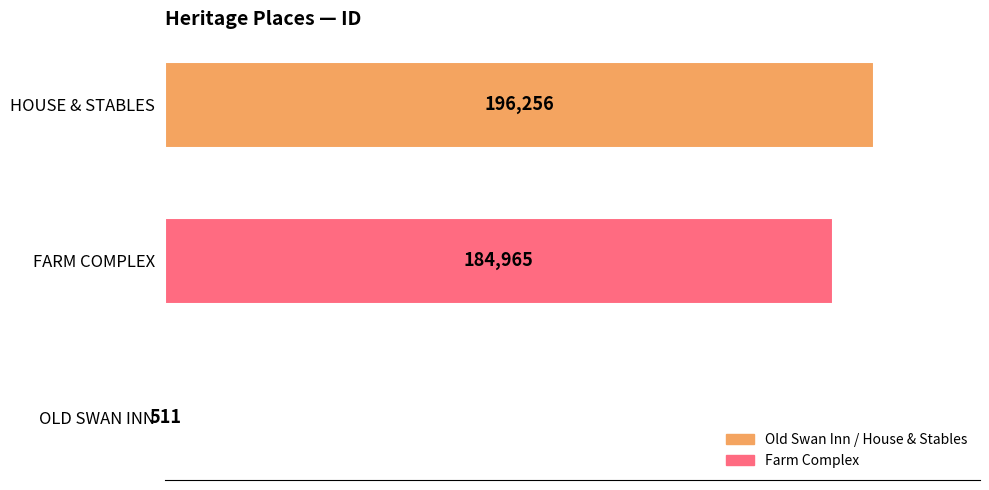

What value does the data have at FARM COMPLEX?

184965